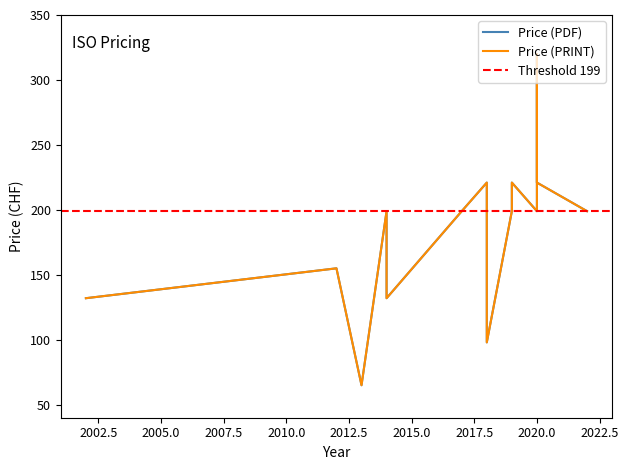

True or false: Price (PRINT) and Price (PDF) intersect in this chart.

False